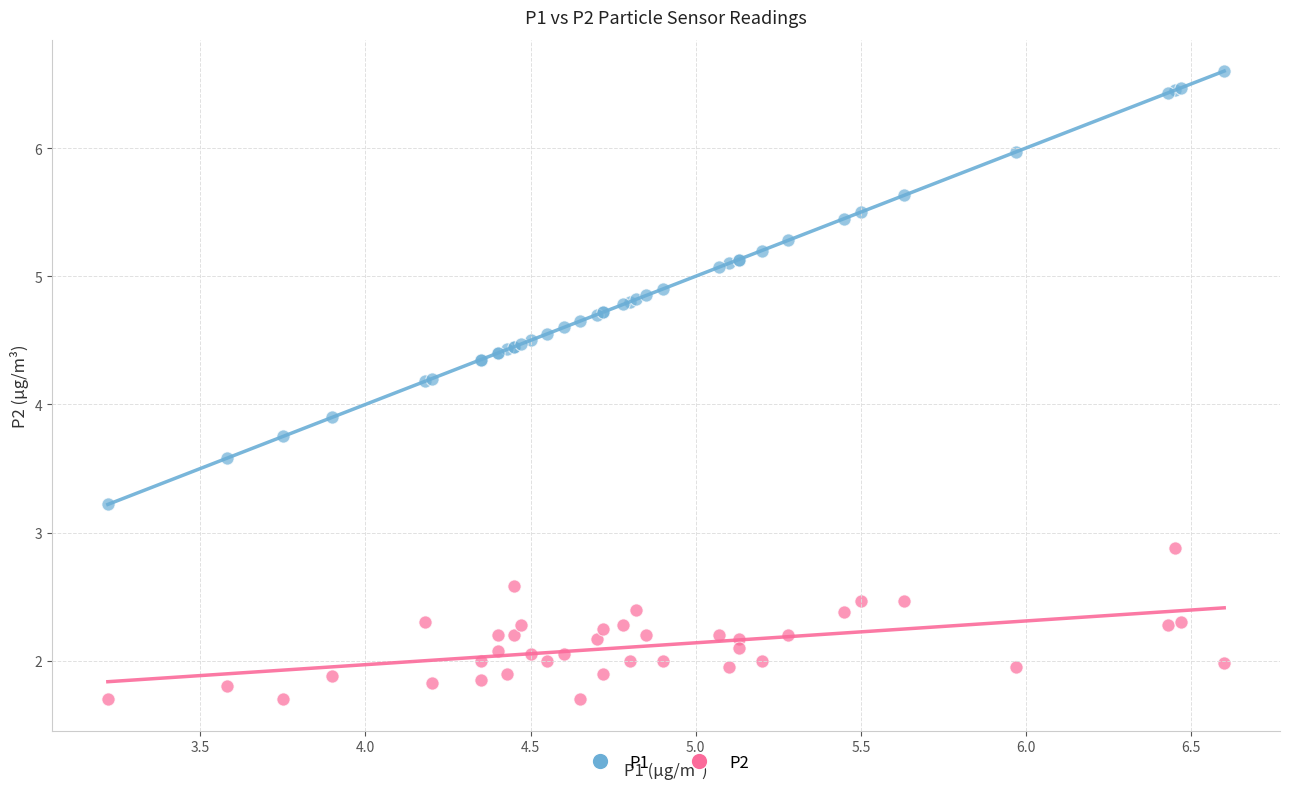

What are all the series names shown in the legend?

P1, P2